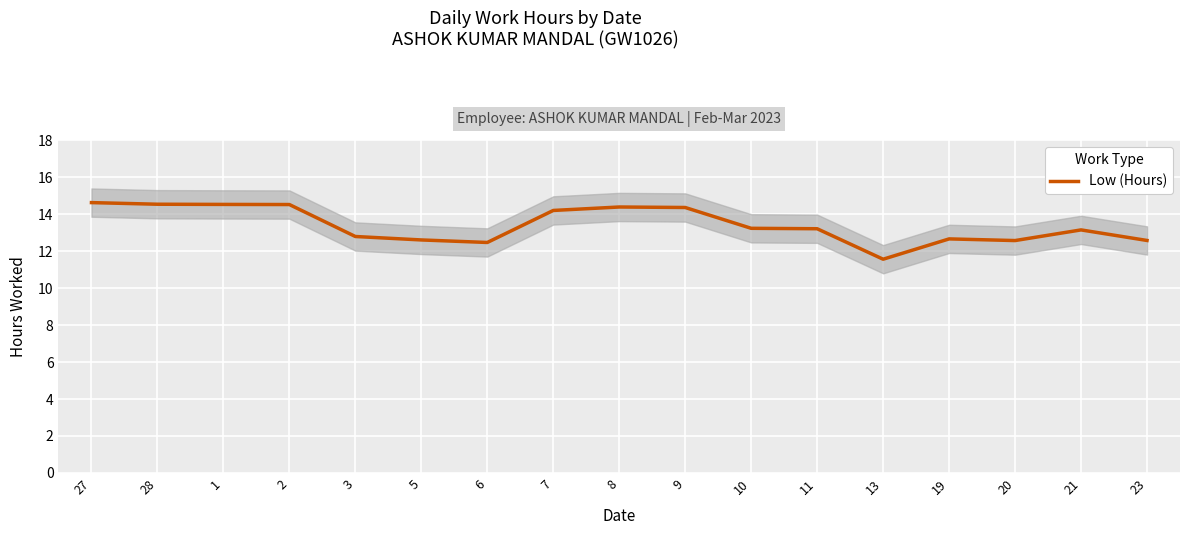

Reading left to right, what are all the values shown in this chart?

27=14.6	28=14.5	1=14.5	2=14.5	3=12.8	5=12.6	6=12.5	7=14.2	8=14.4	9=14.4	10=13.2	11=13.2	13=11.6	19=12.7	20=12.6	21=13.2	23=12.6